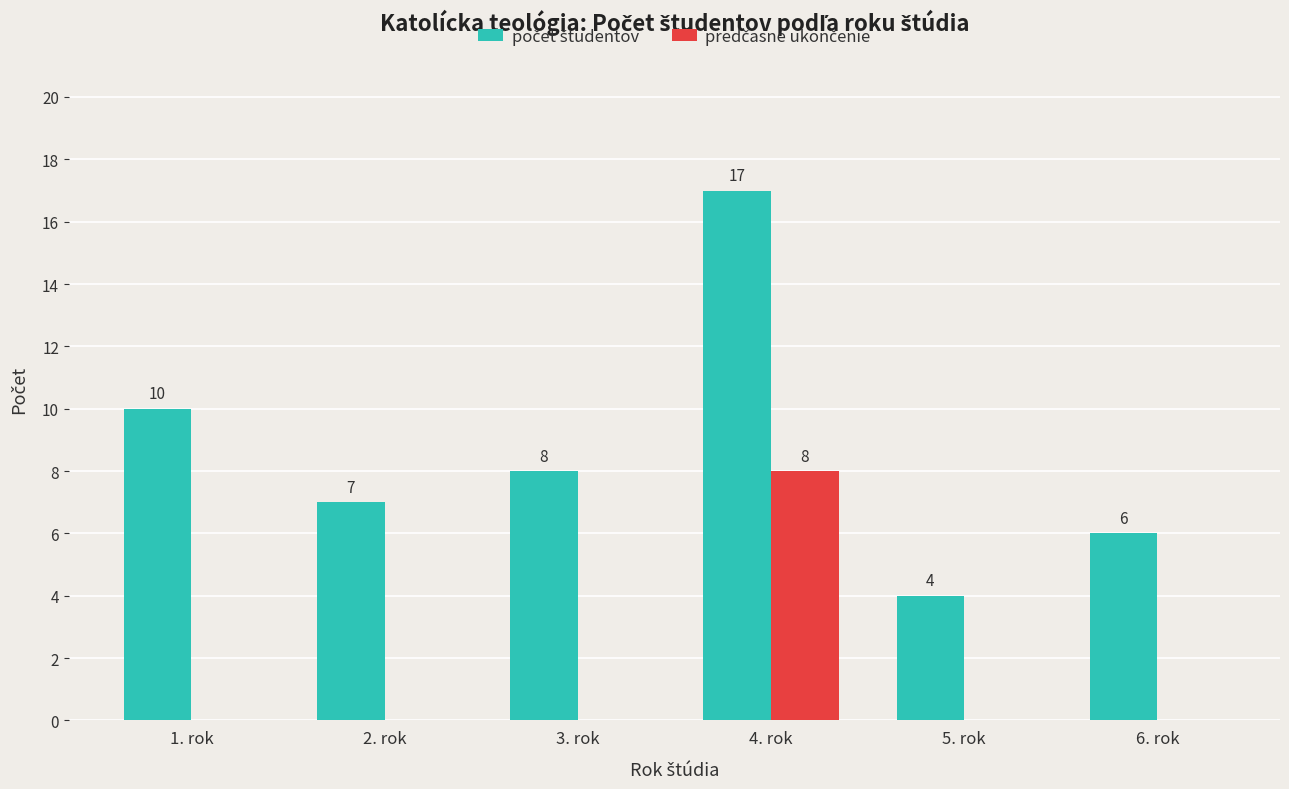

What is the total value across all series at 5. rok?

4